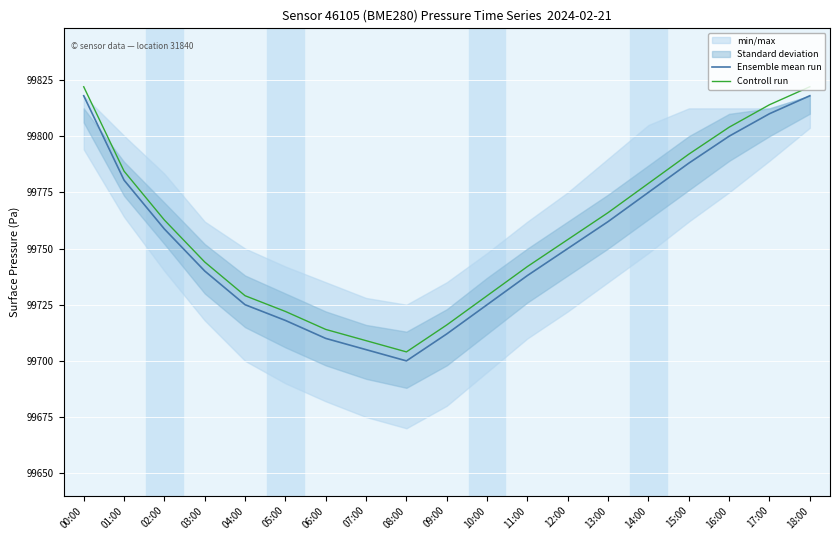

Where does the Controll run series first go above 99754?

00:00